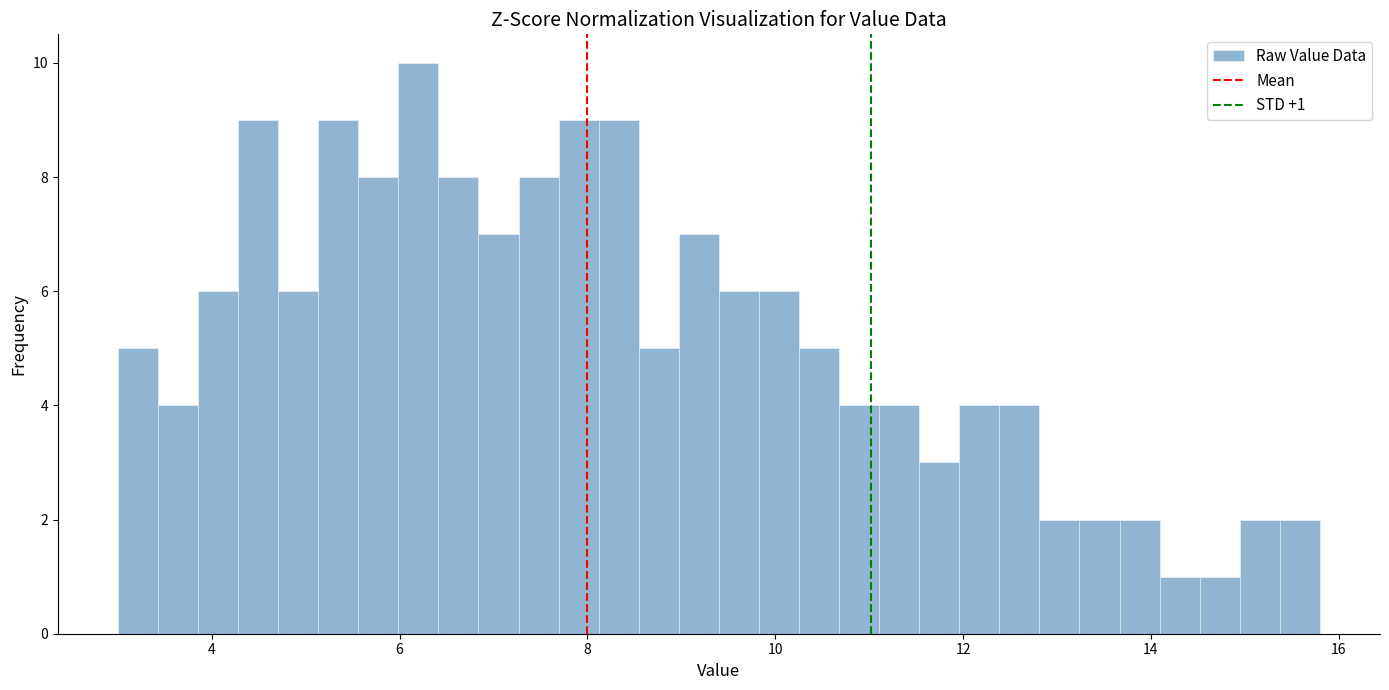

Around what value on the x-axis is the tallest bar? Give the approximate position of its centre, as read against the axis.

6.2